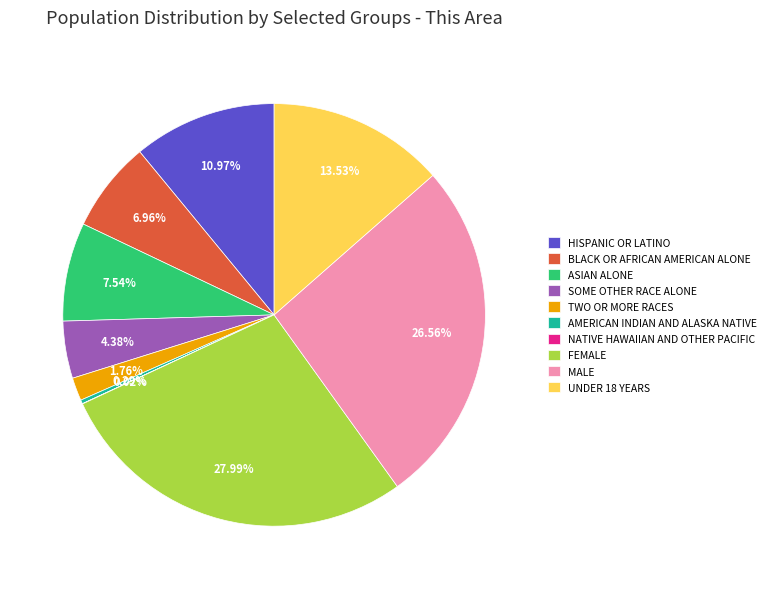

Does BLACK OR AFRICAN AMERICAN ALONE represent more than half of the total?

No